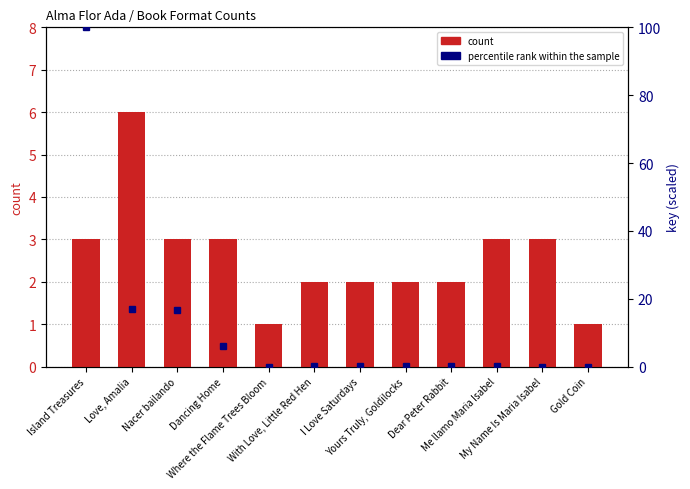

Reading left to right, extract all data points from this chart.

count: Island Treasures=3.0	Love, Amalia=6.0	Nacer bailando=3.0	Dancing Home=3.0	Where the Flame Trees Bloom=1.0	With Love, Little Red Hen=2.0	I Love Saturdays=2.0	Yours Truly, Goldilocks=2.0	Dear Peter Rabbit=2.0	Me llamo Maria Isabel=3.0	My Name Is Maria Isabel=3.0	Gold Coin=1.0
percentile rank within the sample: Island Treasures=100.0	Love, Amalia=17.1	Nacer bailando=16.6	Dancing Home=6.1	Where the Flame Trees Bloom=0.0	With Love, Little Red Hen=0.3	I Love Saturdays=0.1	Yours Truly, Goldilocks=0.2	Dear Peter Rabbit=0.1	Me llamo Maria Isabel=0.1	My Name Is Maria Isabel=0.0	Gold Coin=0.0